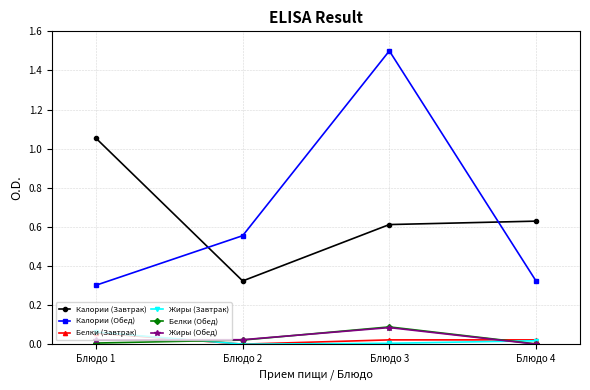

True or false: Калории (Завтрак) and Белки (Завтрак) intersect in this chart.

False